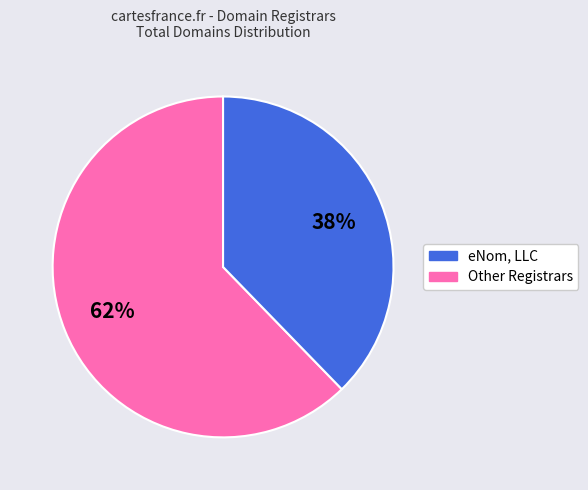

Is there any slice that represents more than half of the pie?

Yes